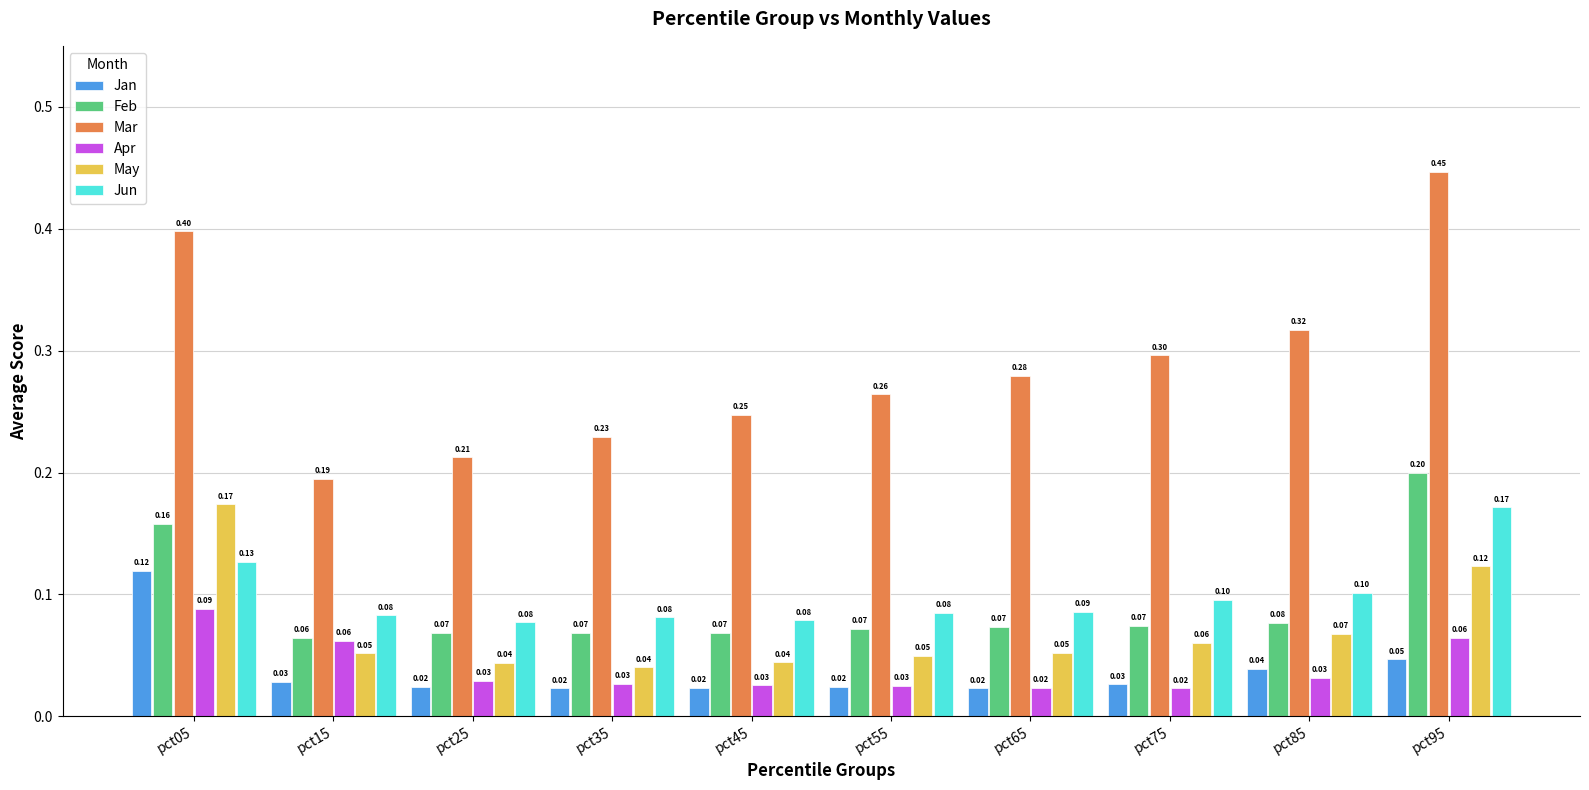

What is the sum of all Apr values?

0.4